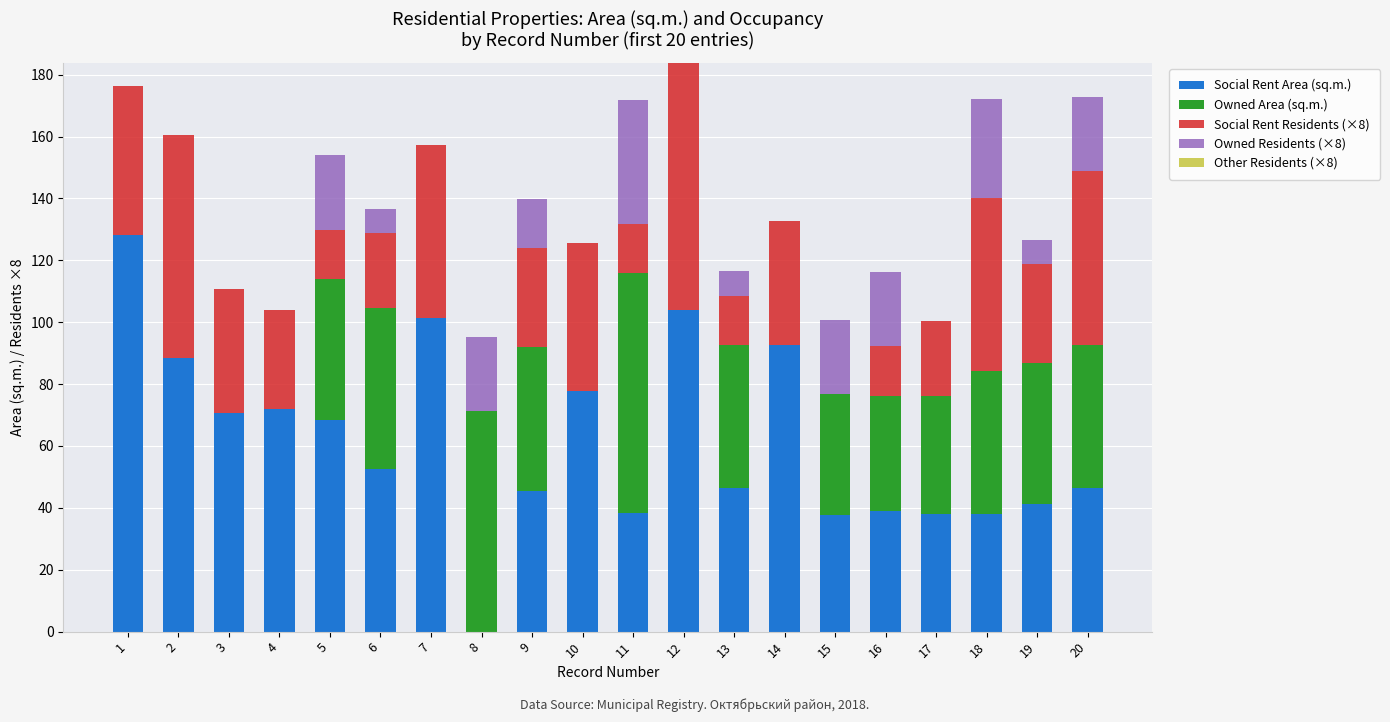

The Social Rent Area (sq.m.) series shows 69.4 at 13. True or false?

False